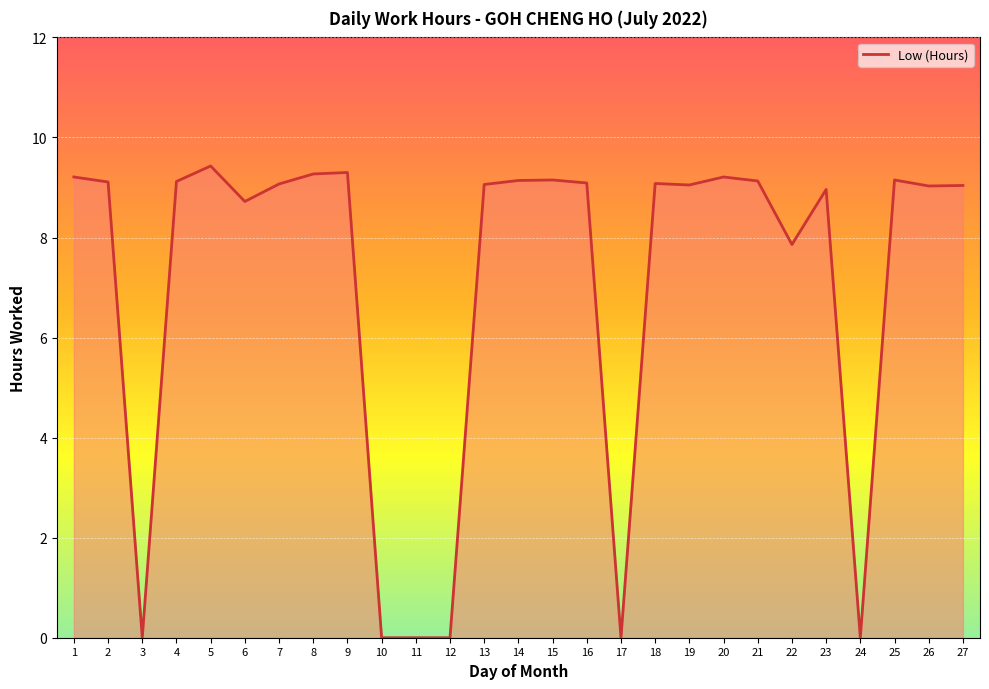

Rank the categories by value from highest to lowest.

5, 9, 8, 1, 20, 15, 25, 14, 21, 4, 2, 16, 18, 7, 13, 19, 27, 26, 23, 6, 22, 3, 10, 11, 12, 17, 24